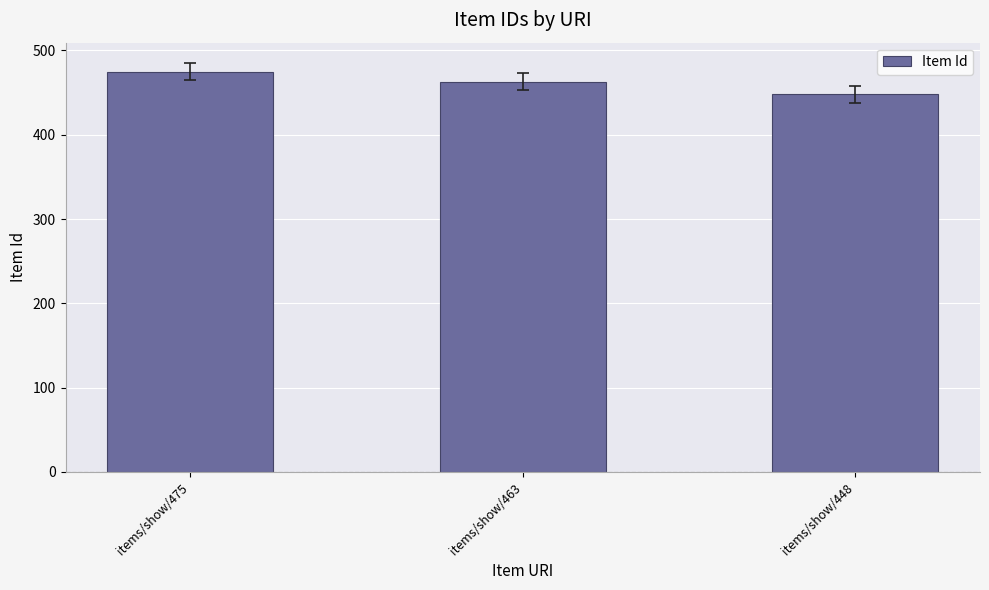

Read the value at items/show/448, to the nearest 10.

450